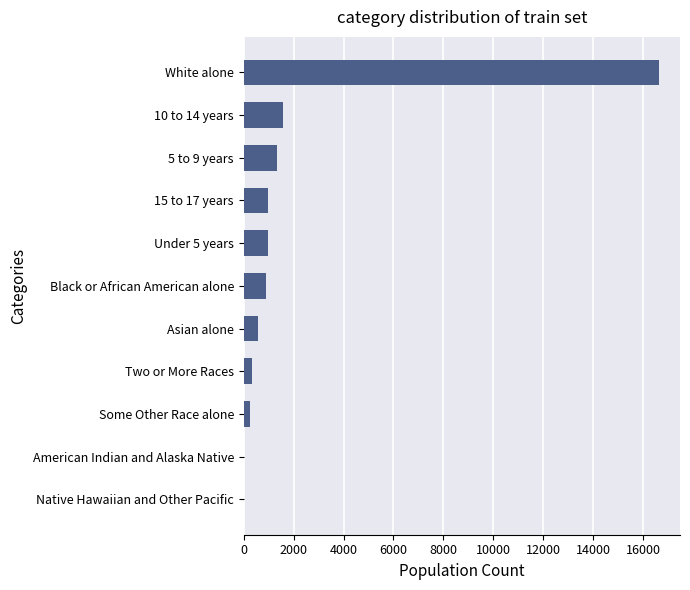

What is the sum of the values at White alone and Black or African American alone?

17540